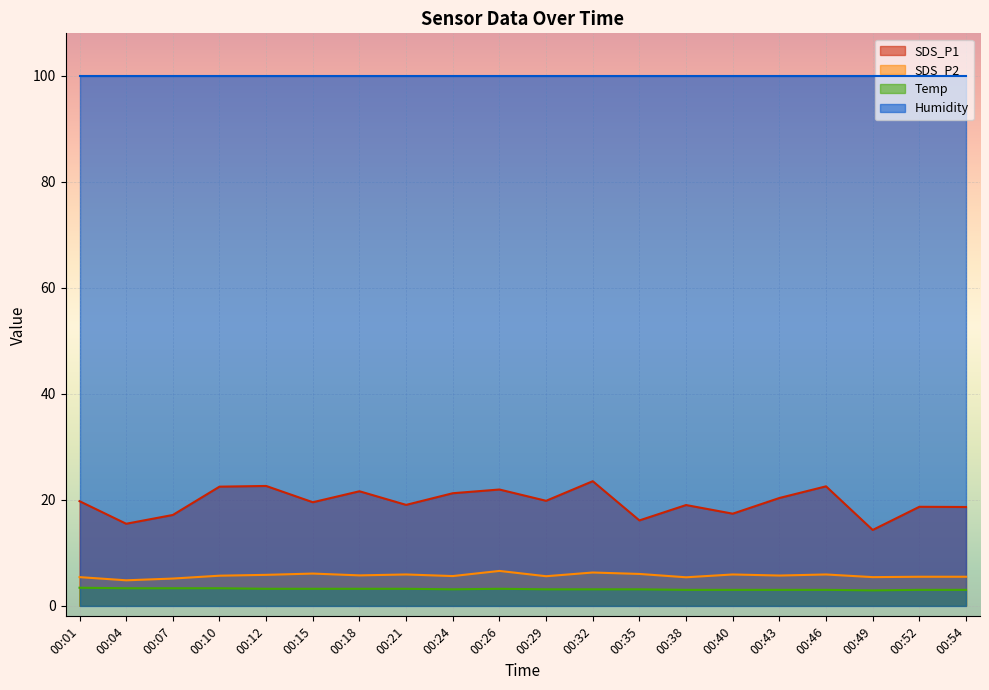

True or false: SDS_P2 and SDS_P1 intersect in this chart.

False